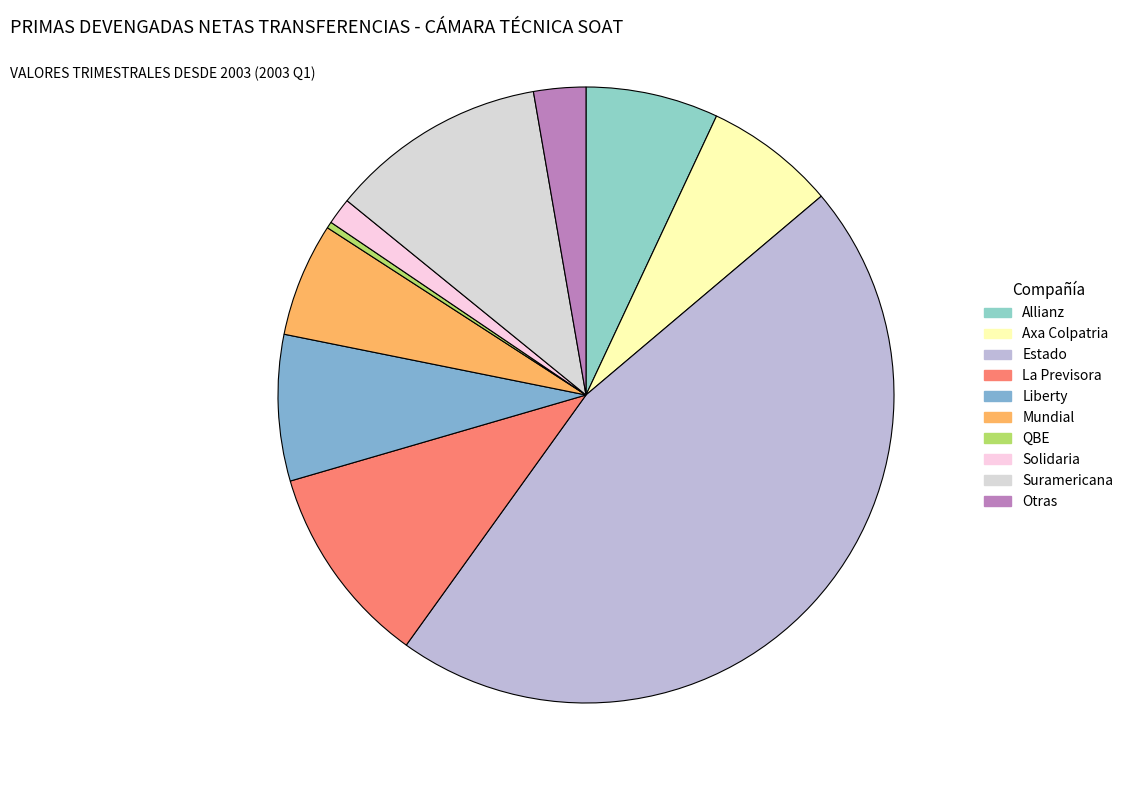

To the nearest percent, what portion does Mundial represent?

6%